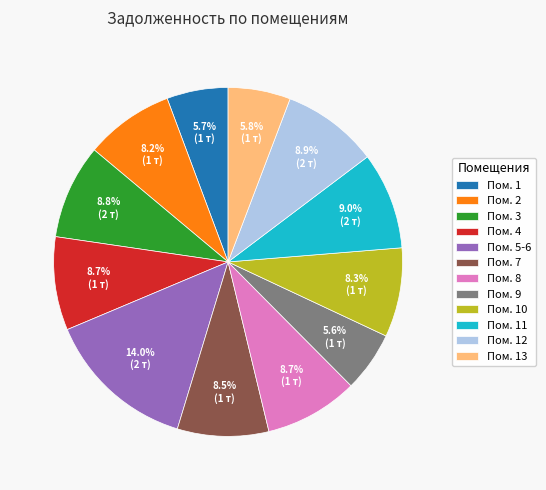

How many segments does this pie chart have?

12